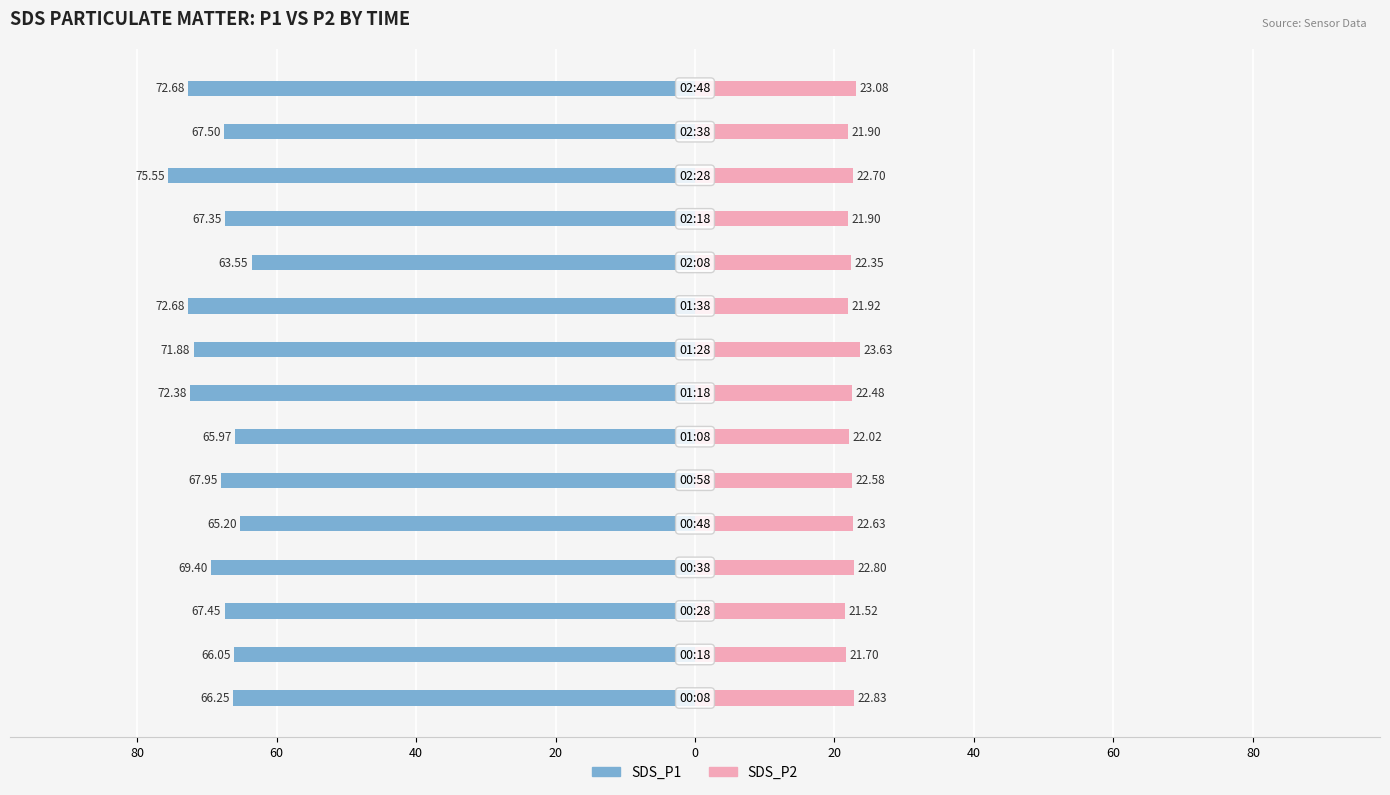

Reading right to left, what are all the values shown in this chart?

SDS_P1: -72.7	-67.5	-75.5	-67.3	-63.5	-72.7	-71.9	-72.4	-66.0	-68.0	-65.2	-69.4	-67.5	-66.0	-66.2
SDS_P2: 23.1	21.9	22.7	21.9	22.4	21.9	23.6	22.5	22.0	22.6	22.6	22.8	21.5	21.7	22.8